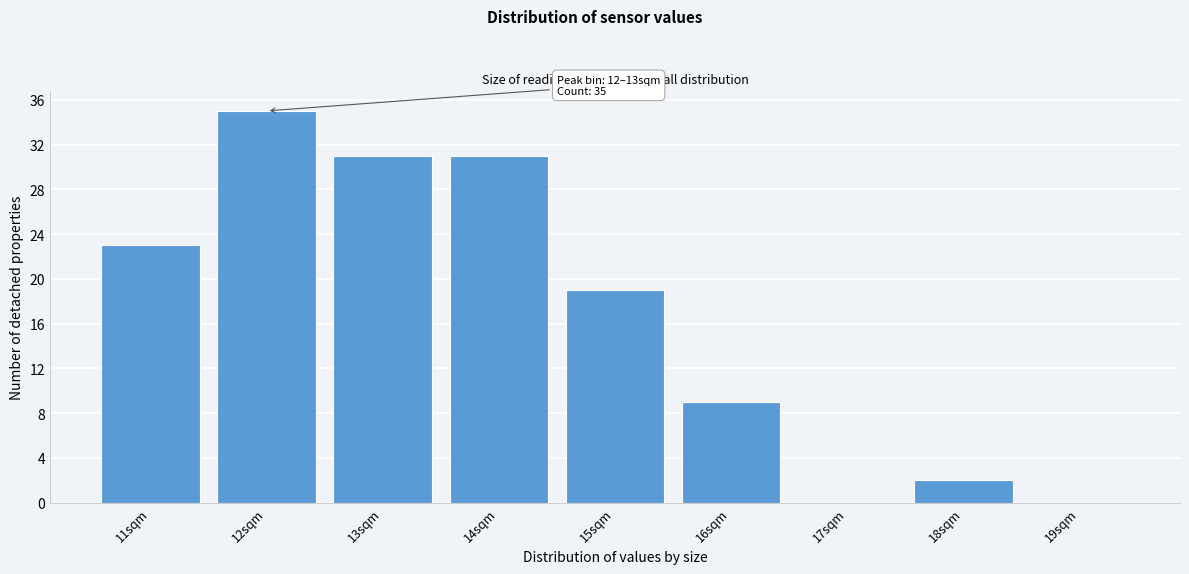

Reading left to right, extract all data points from this chart.

11sqm=23	12sqm=35	13sqm=31	14sqm=31	15sqm=19	16sqm=9	17sqm=0	18sqm=2	19sqm=0